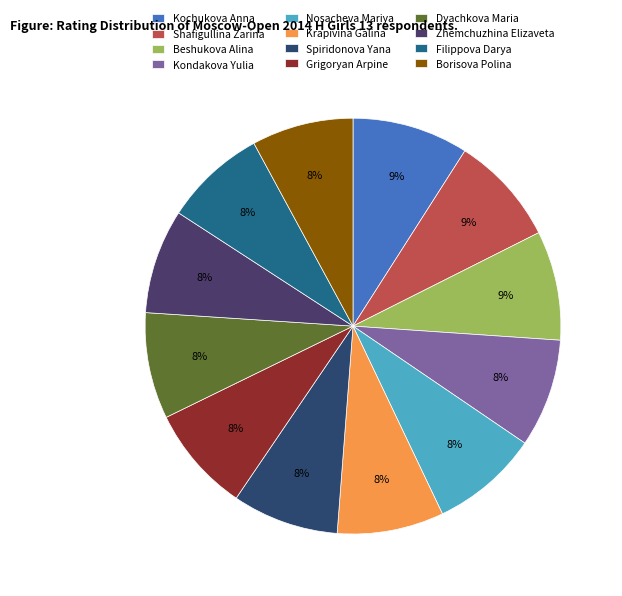

The Shafigullina Zarina slice represents 9% of the pie. True or false?

True